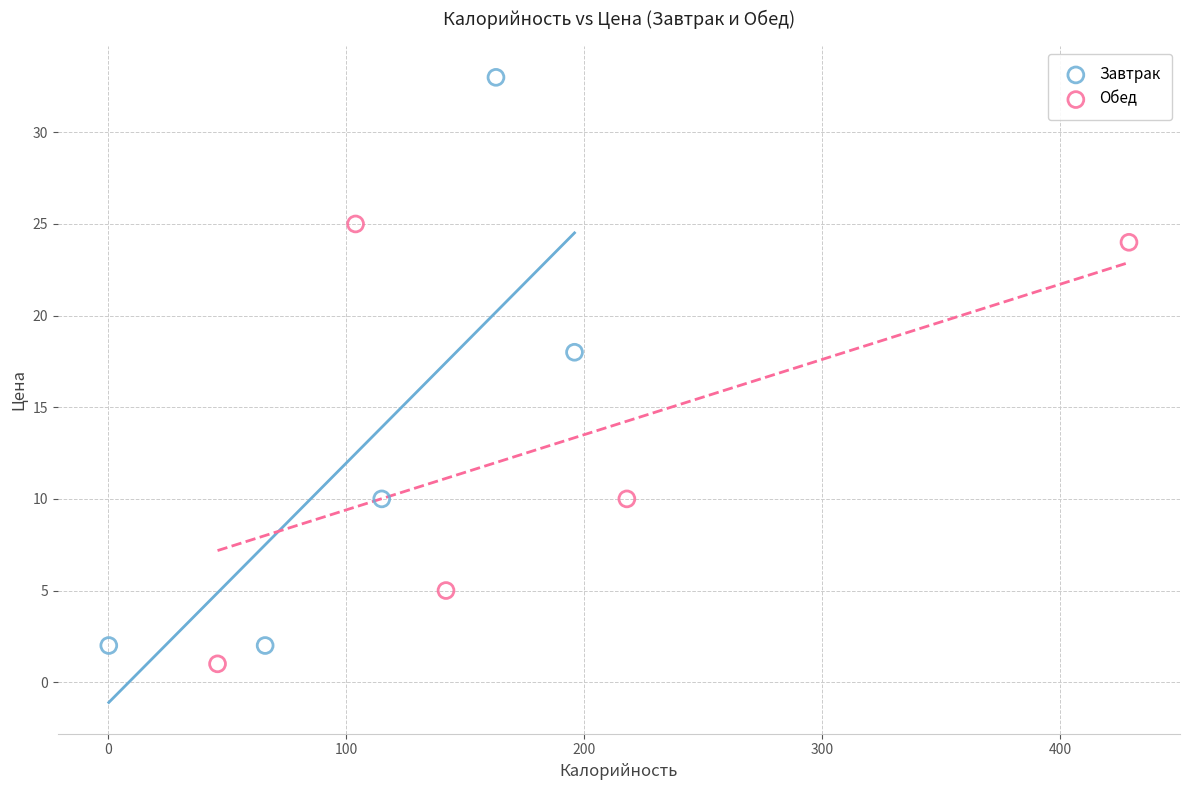

Which series has the widest spread of Y values?

Завтрак